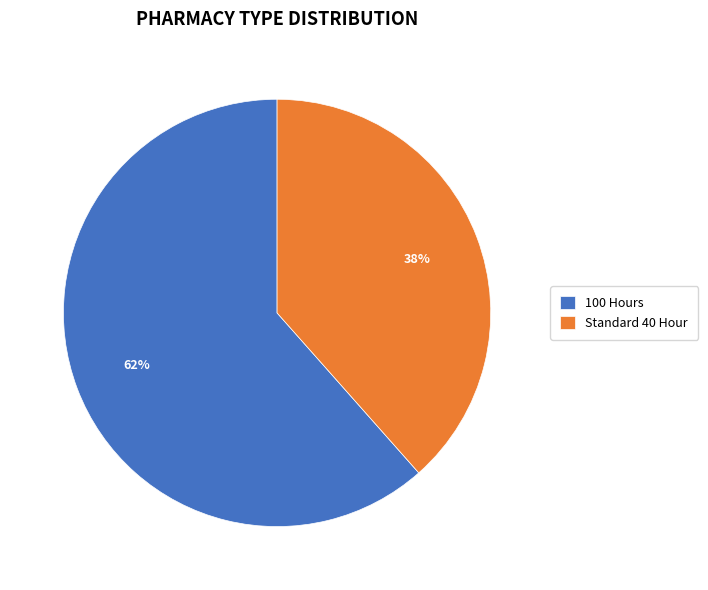

To the nearest percent, what is the combined percentage of Standard 40 Hour and 100 Hours?

100%